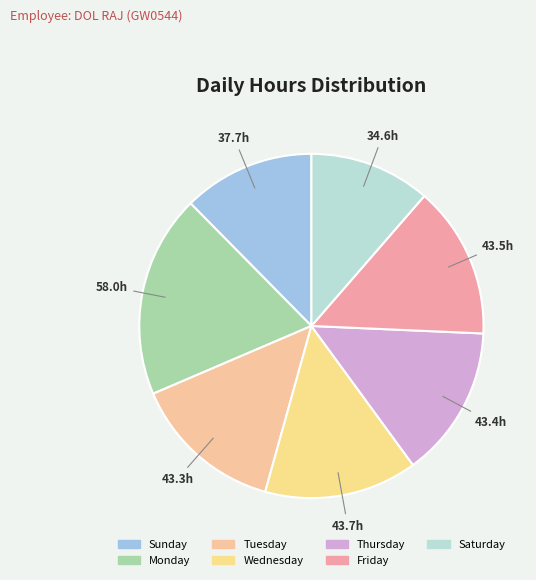

How many segments does this pie chart have?

7